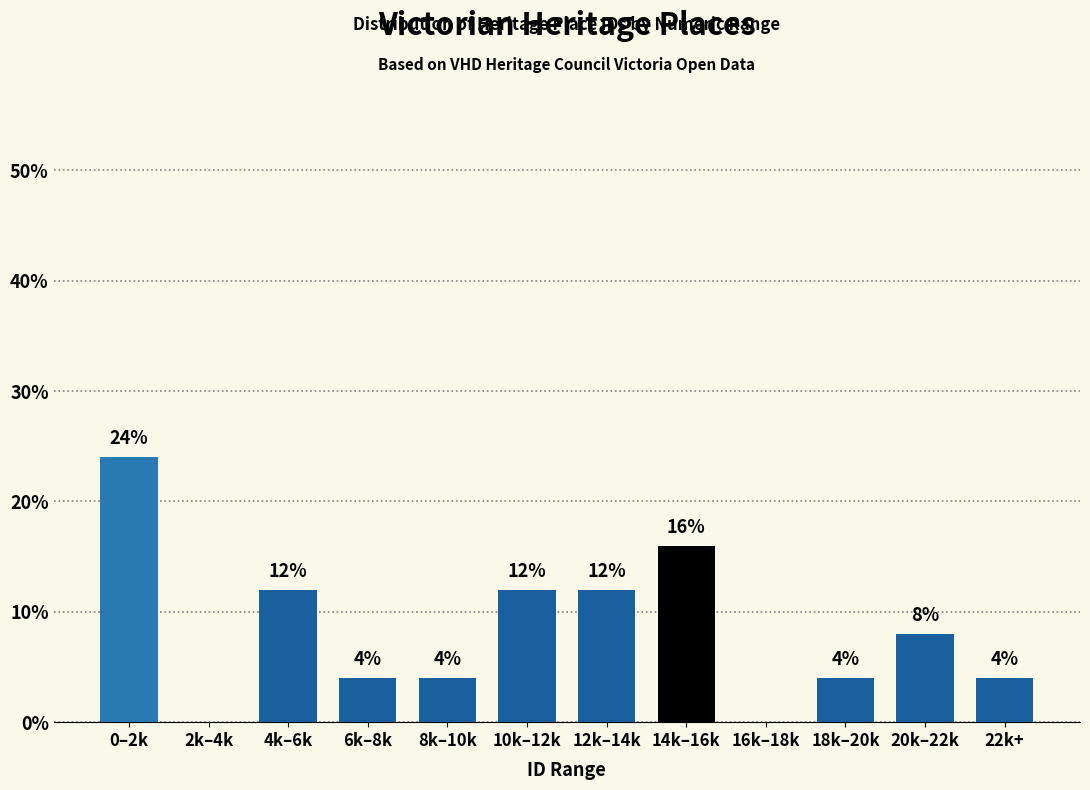

Reading right to left, list all the values displayed in this chart.

22k+=4	20k–22k=8	18k–20k=4	16k–18k=0	14k–16k=16	12k–14k=12	10k–12k=12	8k–10k=4	6k–8k=4	4k–6k=12	2k–4k=0	0–2k=24